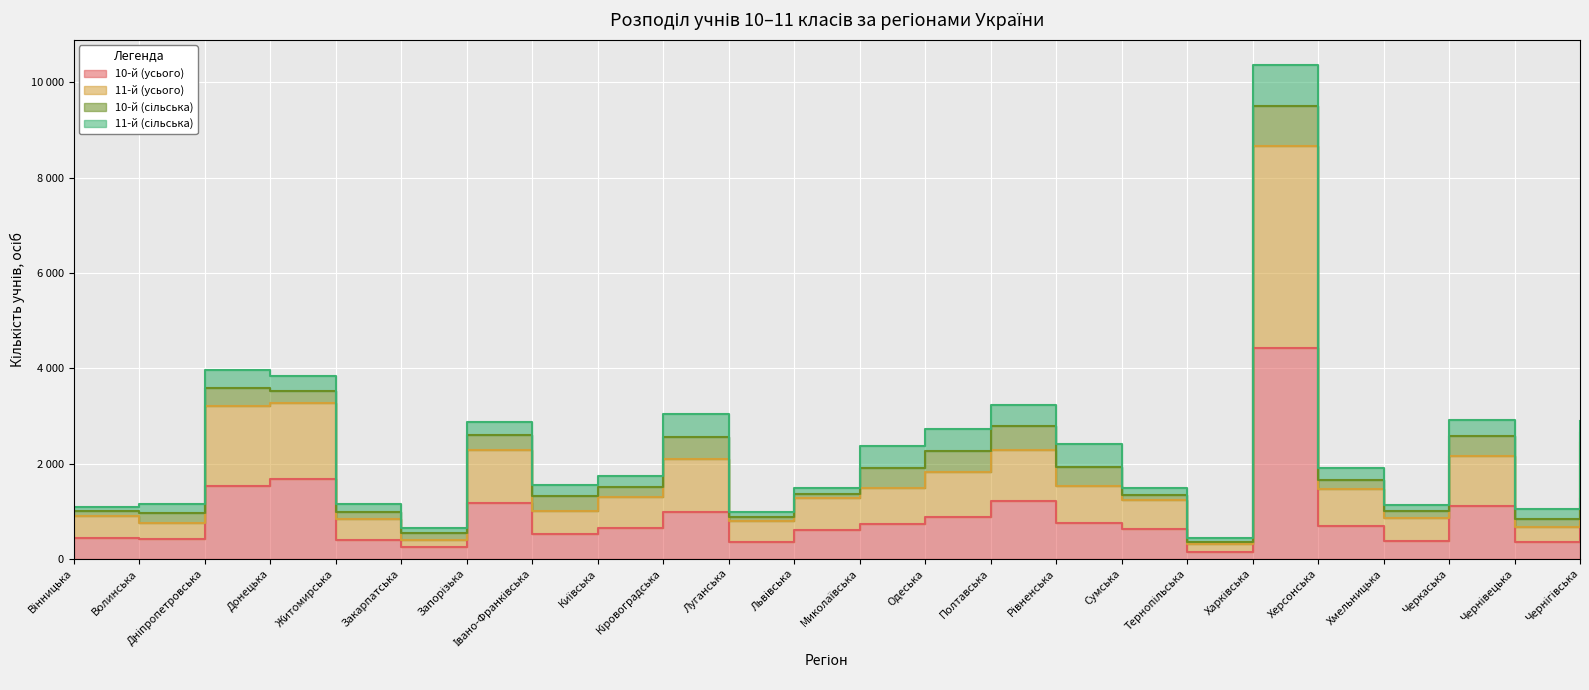

Which series has the widest spread of values?

11-й (усього)